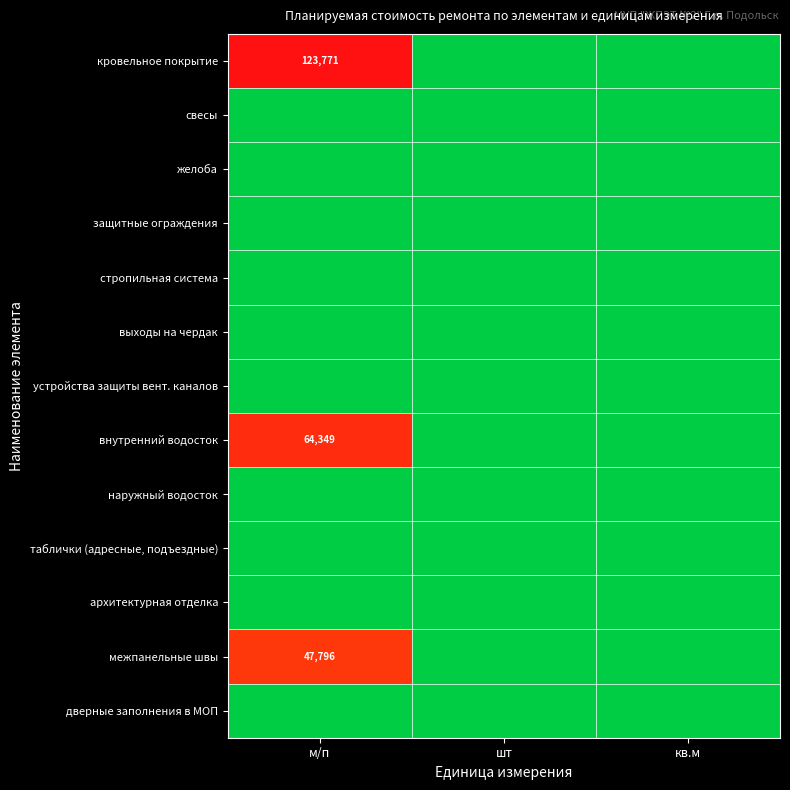

Count the number of data series in this chart.

13